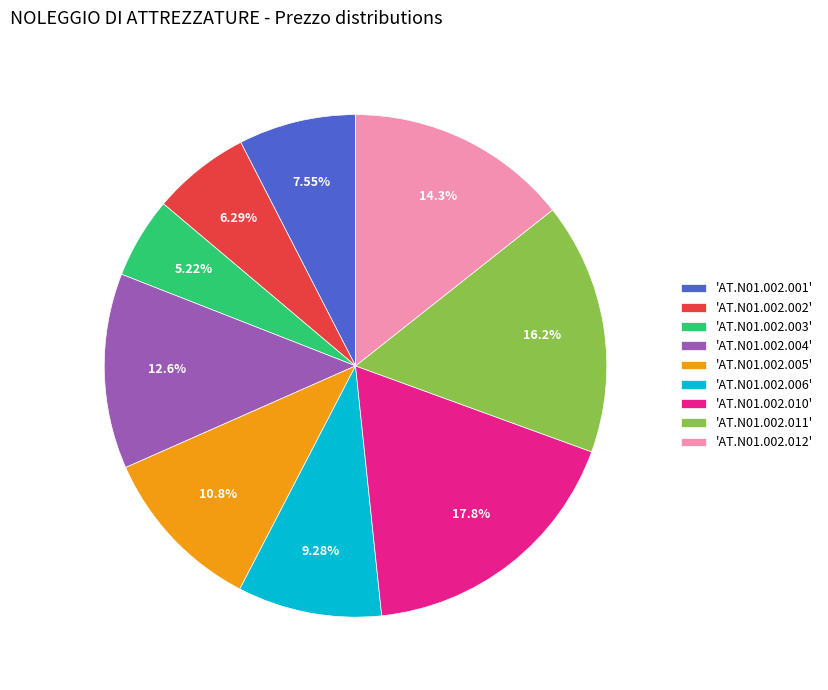

Is 'AT.N01.002.006' the majority of the pie?

No